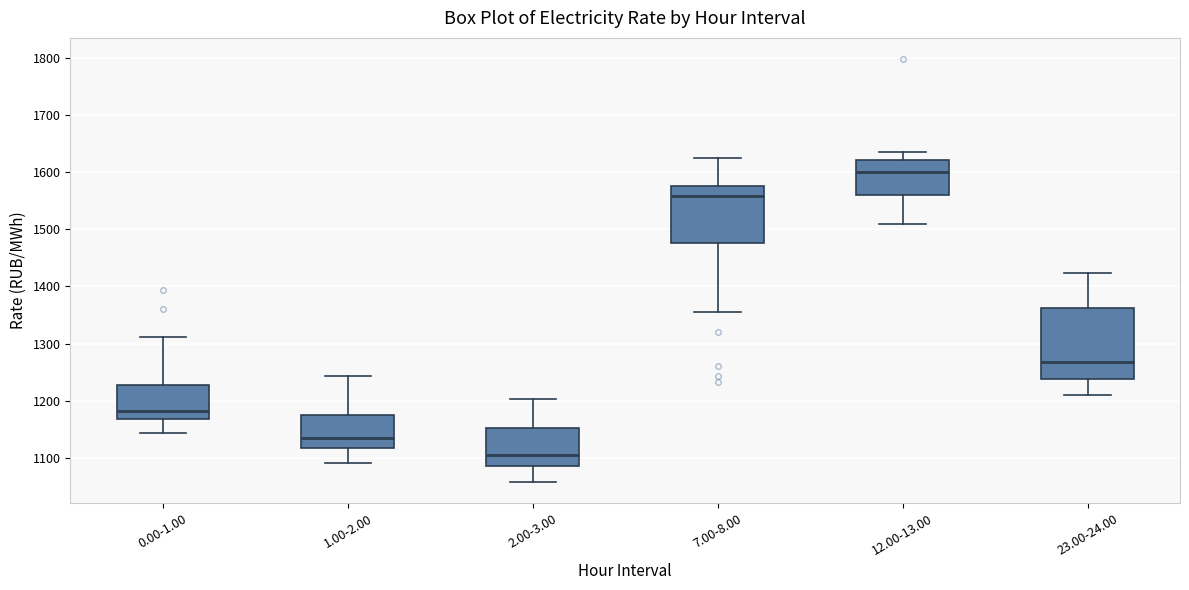

Which box is the tallest, from its lower edge to its upper edge?

23.00-24.00